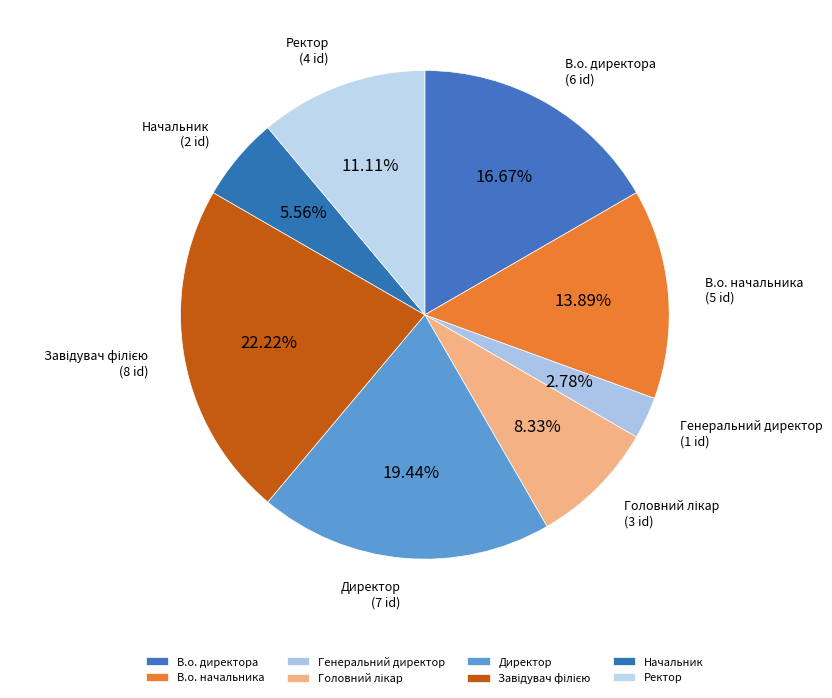

Is Генеральний директор the majority of the pie?

No